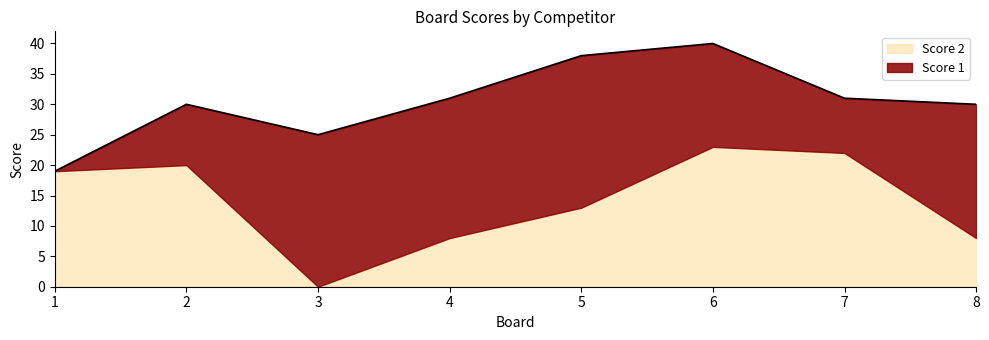

The Score 1 series shows 17 at 6. True or false?

True